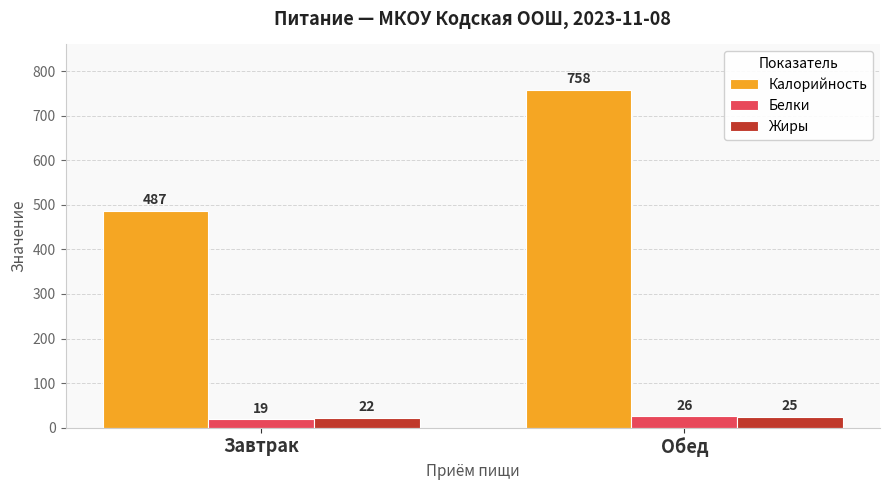

Reading right to left, extract all data points from this chart.

Калорийность: Обед=758	Завтрак=487
Белки: Обед=26	Завтрак=19
Жиры: Обед=25	Завтрак=22